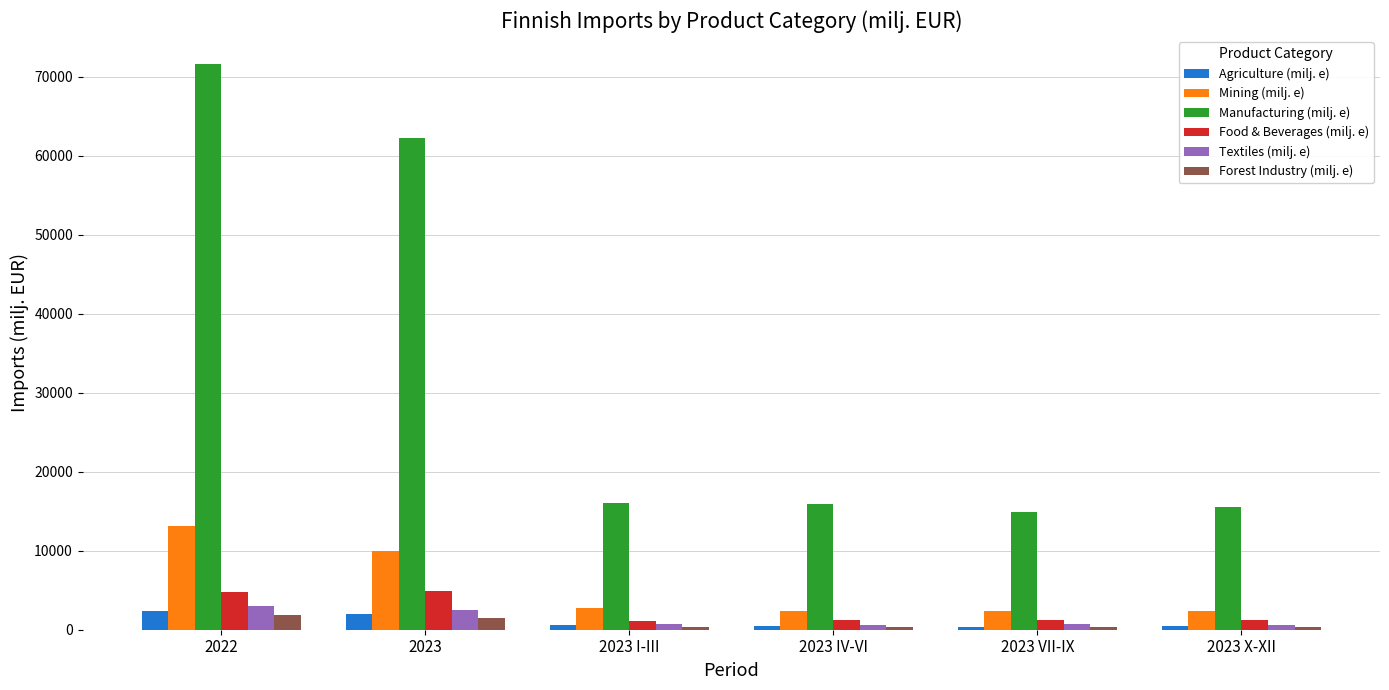

Read the Forest Industry (milj. e) value at 2022.

1807.7